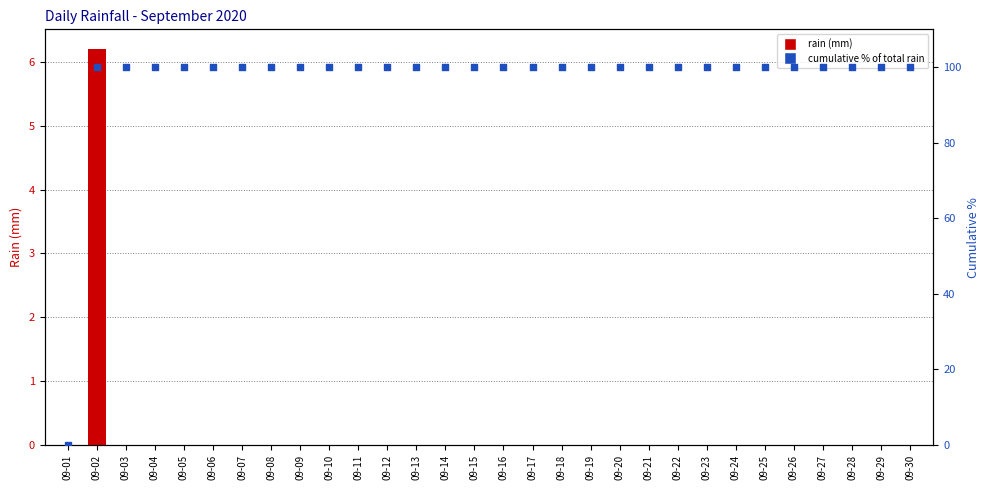

Which series has the largest total across all categories?

cumulative % of total rain